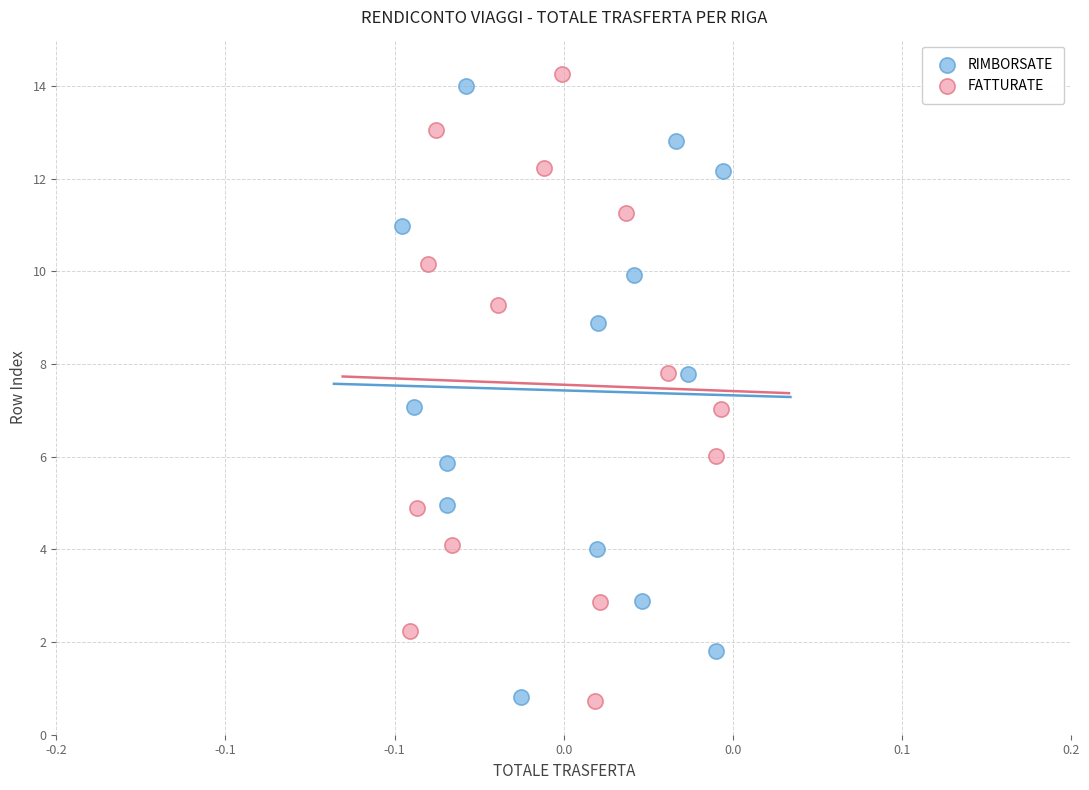

What are all the series names shown in the legend?

RIMBORSATE, FATTURATE